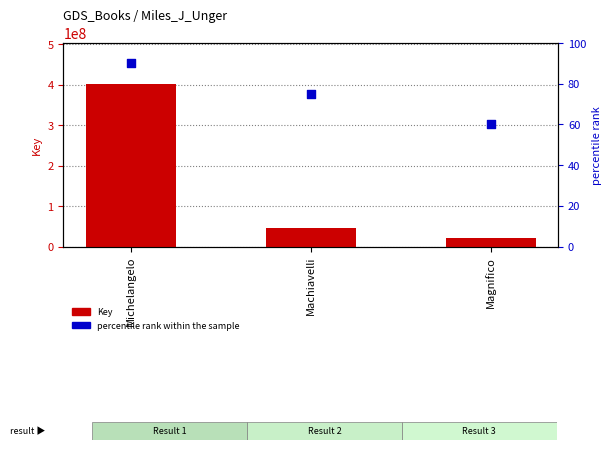

Which series reaches the maximum Y coordinate?

Key